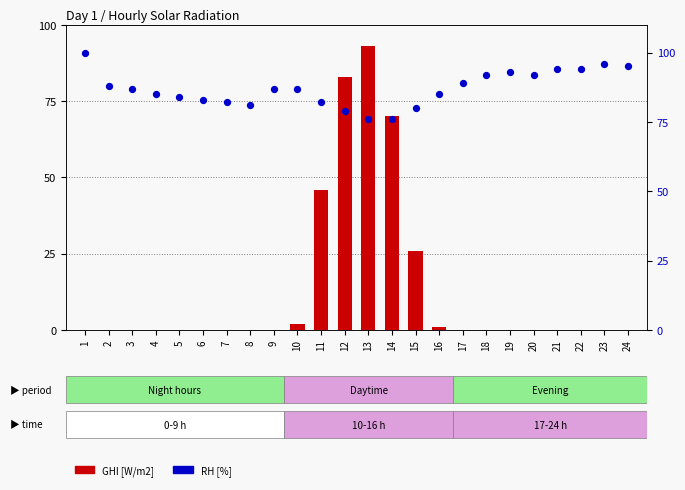

Which series contains the lowest Y value?

GHI [W/m2]